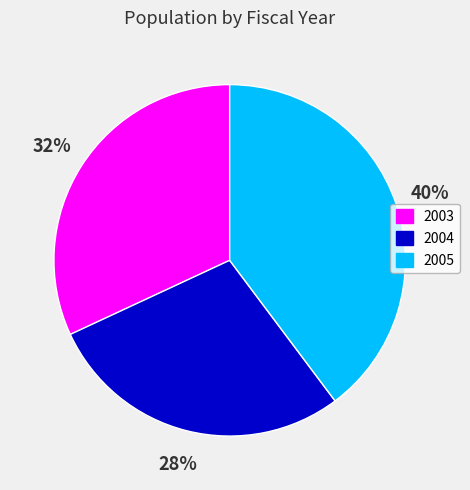

Do 2005 and 2004 together represent more than half of the pie?

Yes